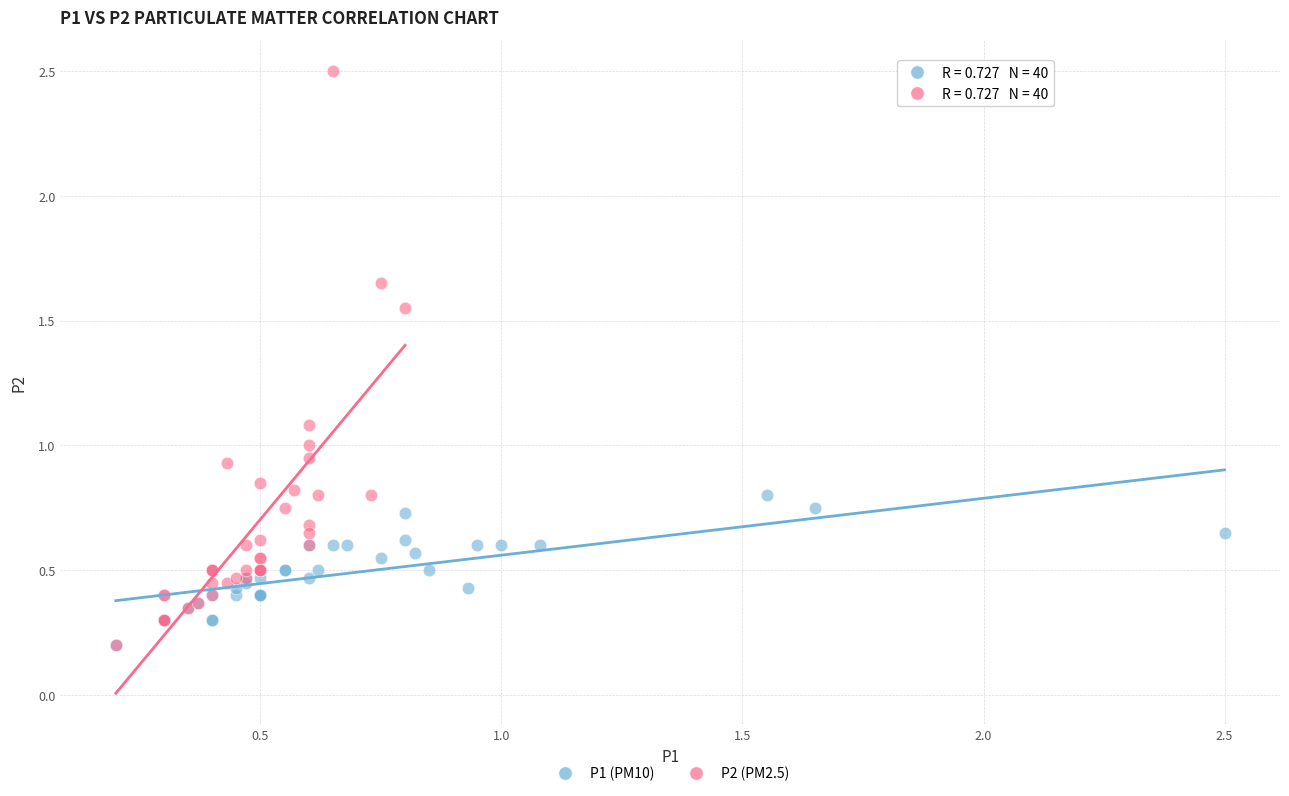

Which series reaches the maximum Y coordinate?

P2 (PM2.5)